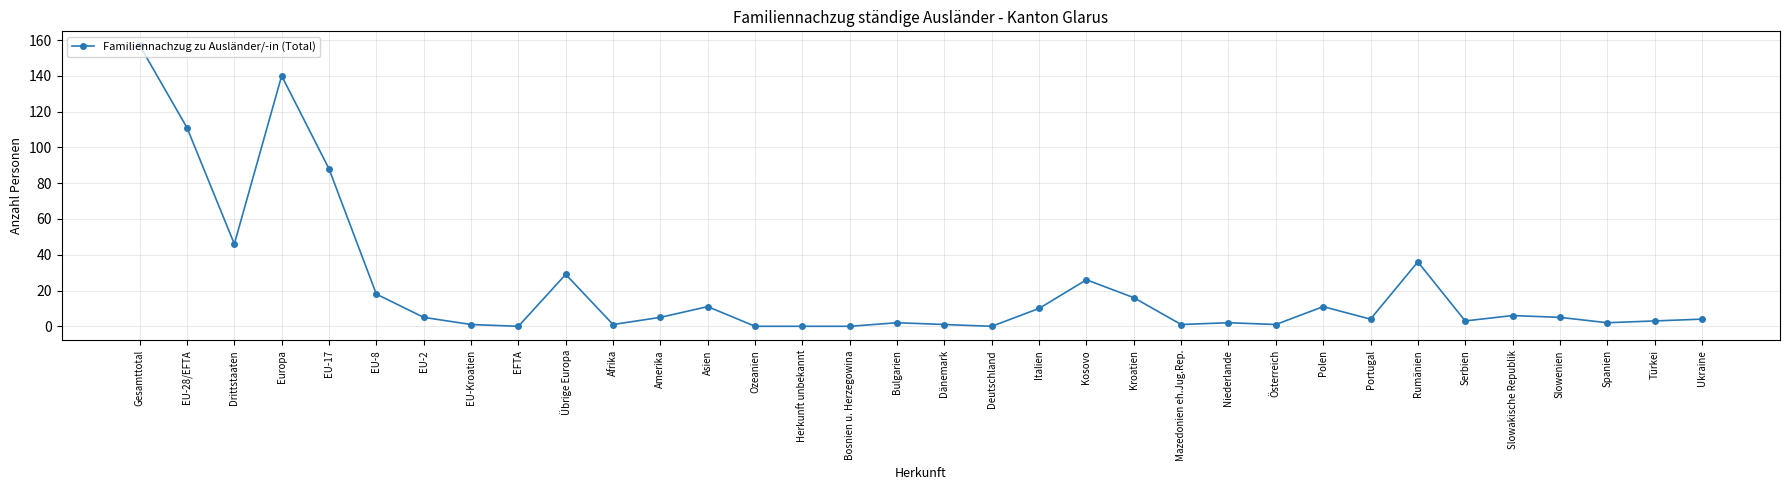

Count the number of data series in this chart.

1